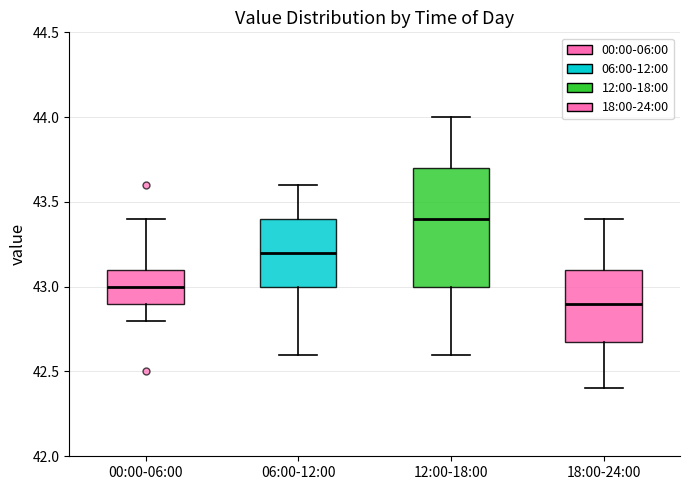

Reading left to right, read every box against the y-axis: the position of its median line, the range the box covers, and the ends of its whiskers. The values are not printed on the chart, so give them approximately, as read against the axis.

00:00-06:00: median 43.0, box 42.9 to 43.1, whiskers 42.8 to 43.4
06:00-12:00: median 43.2, box 43.0 to 43.4, whiskers 42.6 to 43.6
12:00-18:00: median 43.4, box 43.0 to 43.7, whiskers 42.6 to 44.0
18:00-24:00: median 42.9, box 42.7 to 43.1, whiskers 42.4 to 43.4